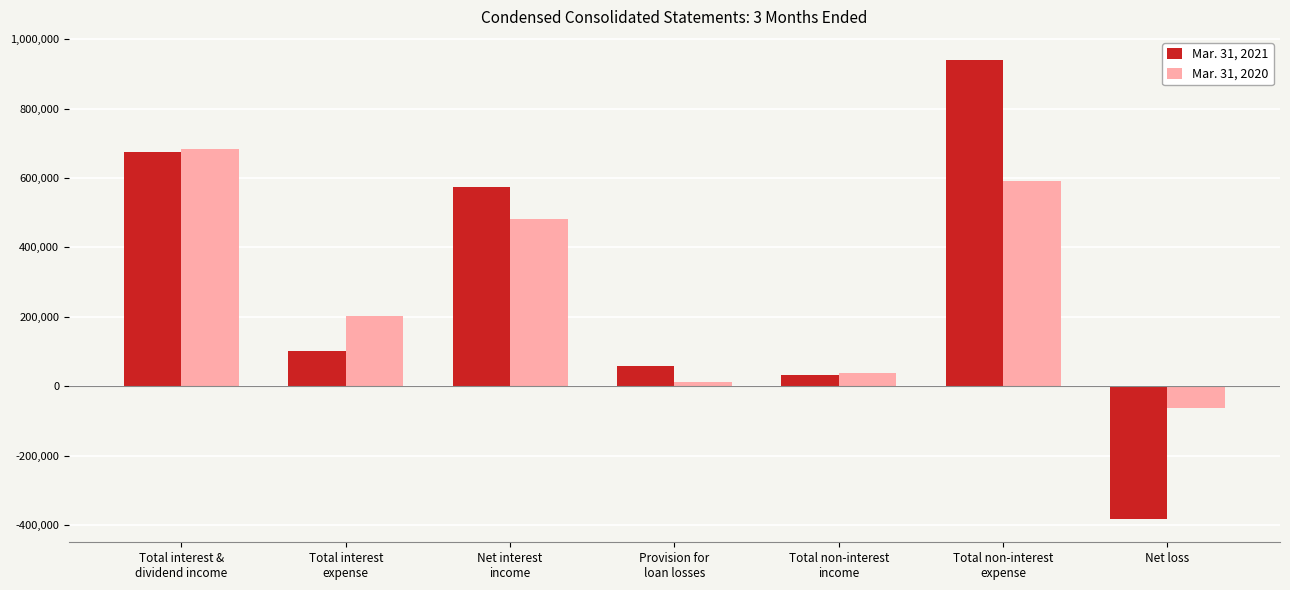

Reading right to left, what are all the values shown in this chart?

Mar. 31, 2021: Net loss=-383621	Total non-interest
expense=940674	Total non-interest
income=32014	Provision for
loan losses=57387	Net interest
income=573639	Total interest
expense=101899	Total interest &
dividend income=675538
Mar. 31, 2020: Net loss=-63402	Total non-interest
expense=591498	Total non-interest
income=39259	Provision for
loan losses=10876	Net interest
income=481773	Total interest
expense=201781	Total interest &
dividend income=683554